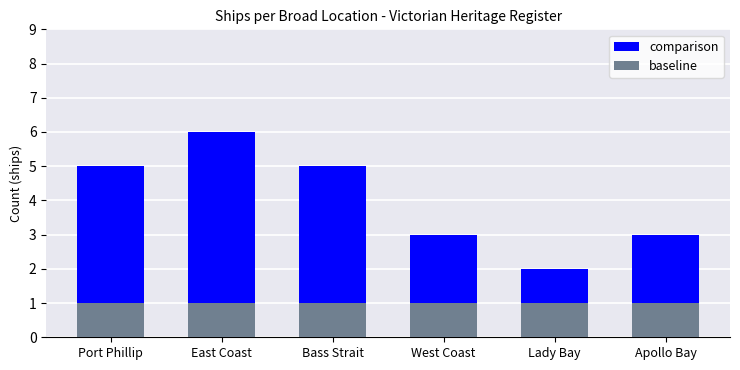

Where is baseline nearest to the value 1?

Port Phillip